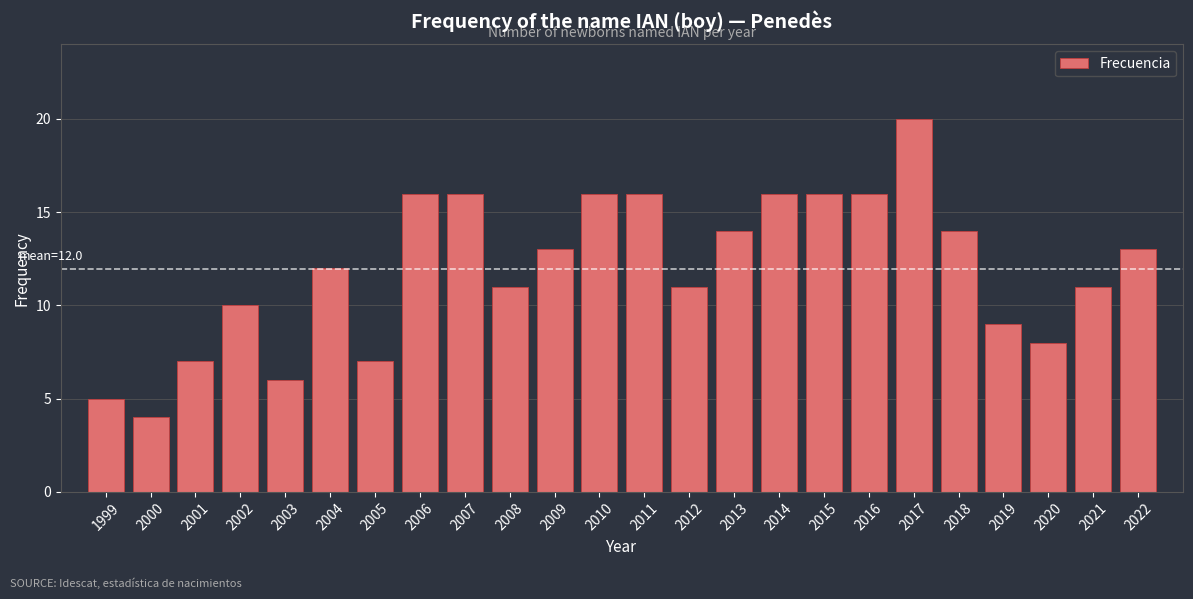

Reading right to left, extract all data points from this chart.

13	11	8	9	14	20	16	16	16	14	11	16	16	13	11	16	16	7	12	6	10	7	4	5